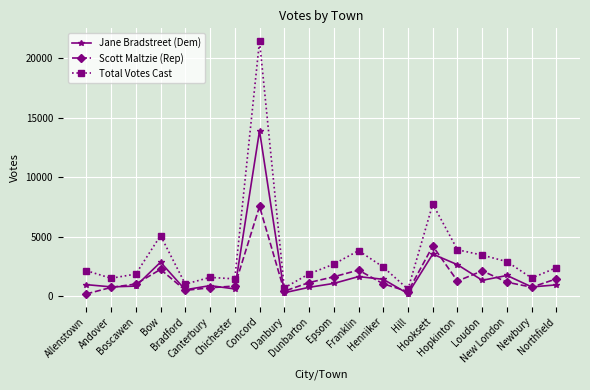

In Scott Maltzie (Rep), how many points are higher than both neighbors (excluding endpoints)?

5